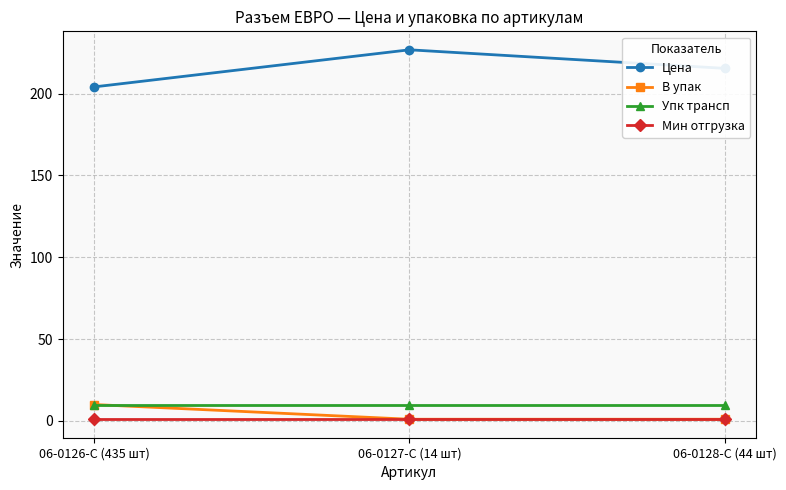

What is the label of the 3rd point from the right?

06-0126-C (435 шт)